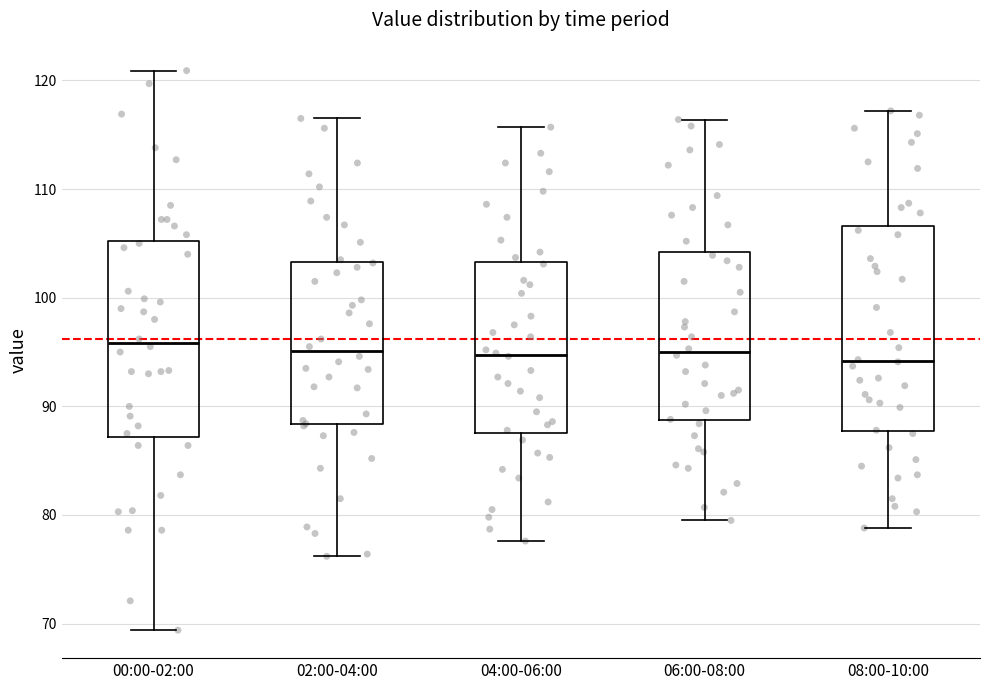

Reading left to right, read every box against the y-axis: the position of its median line, the range the box covers, and the ends of its whiskers. The values are not printed on the chart, so give them approximately, as read against the axis.

00:00-02:00: median 96, box 87 to 105, whiskers 69 to 121
02:00-04:00: median 95, box 88 to 103, whiskers 76 to 117
04:00-06:00: median 95, box 88 to 103, whiskers 78 to 116
06:00-08:00: median 95, box 89 to 104, whiskers 80 to 116
08:00-10:00: median 94, box 88 to 107, whiskers 79 to 117